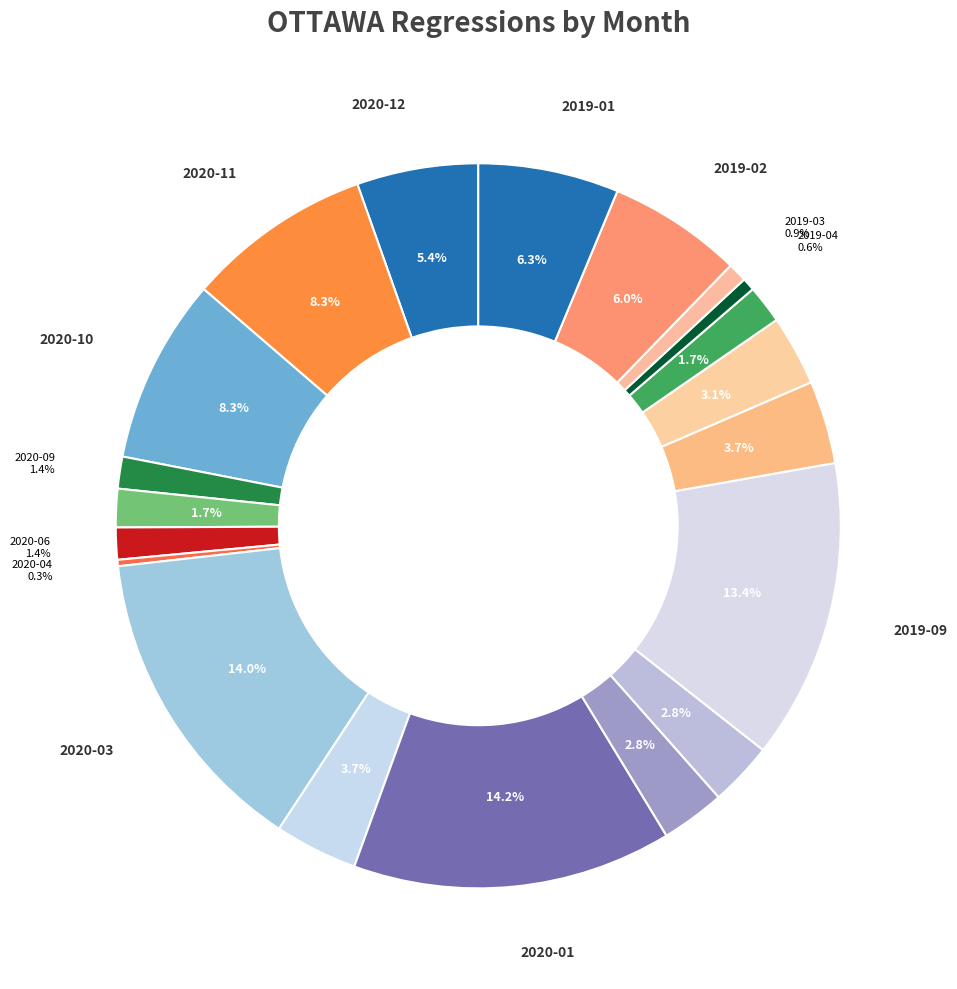

How many segments does this pie chart have?

20